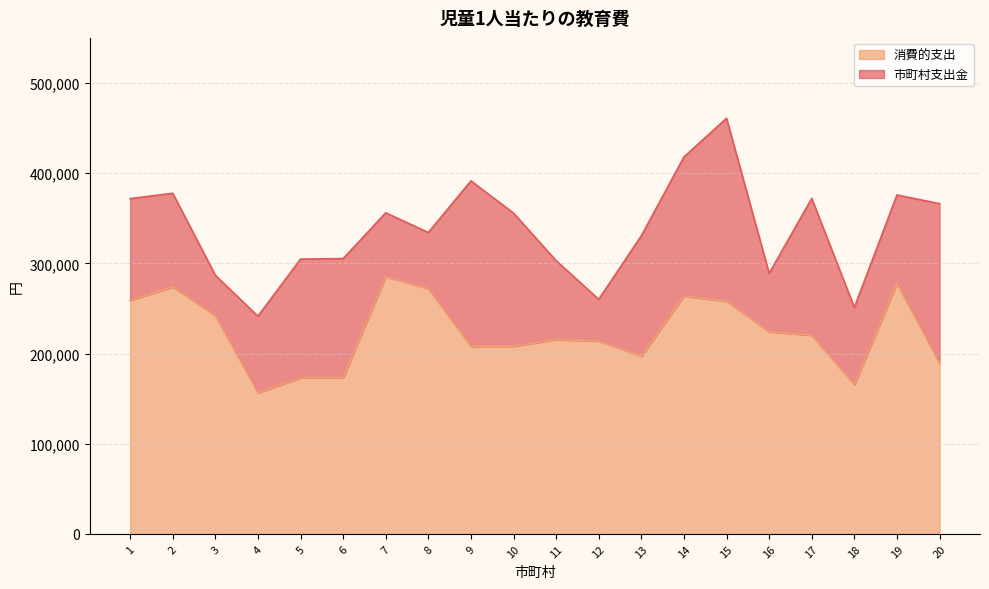

True or false: 市町村支出金 has more than 1 points higher than both neighbors.

True